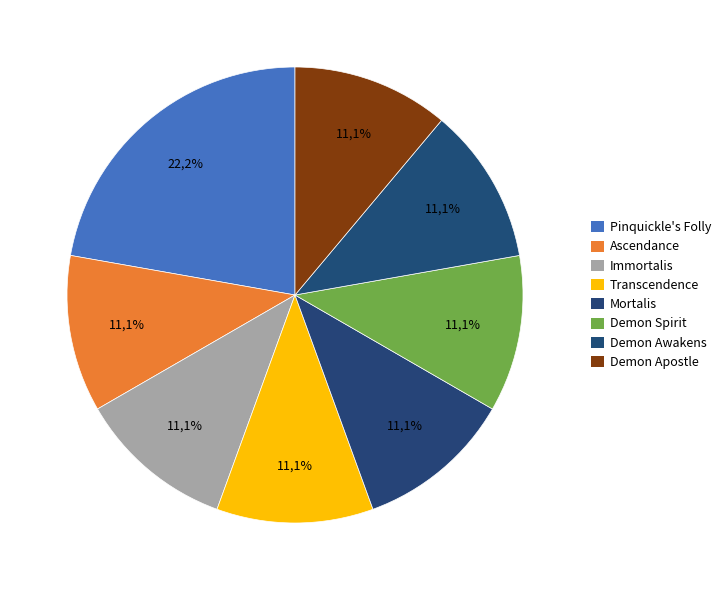

How many segments does this pie chart have?

8